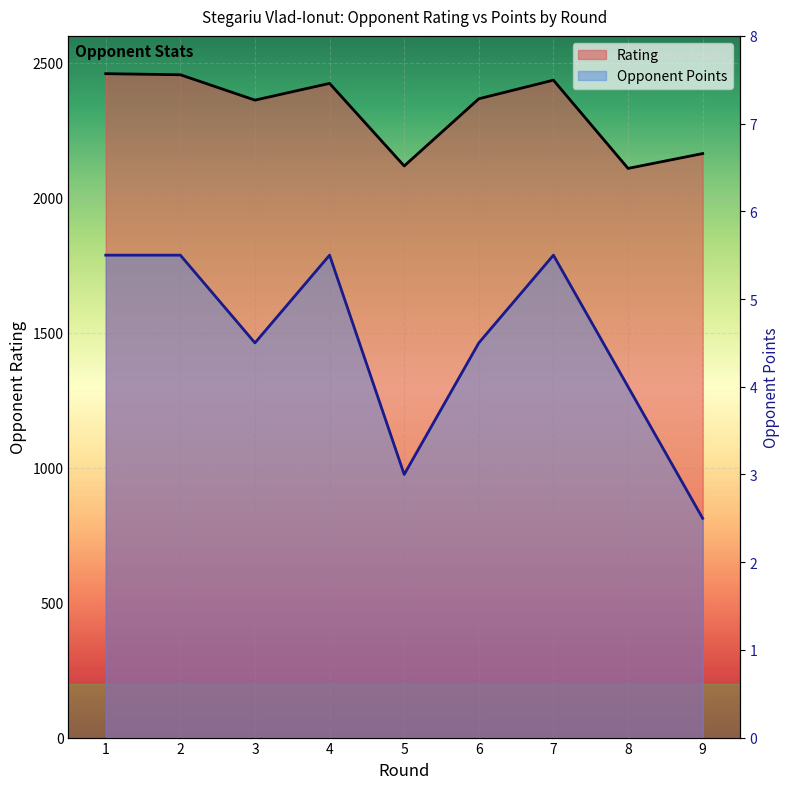

What is the difference between the maximum and minimum values in the Rating series?

351.0